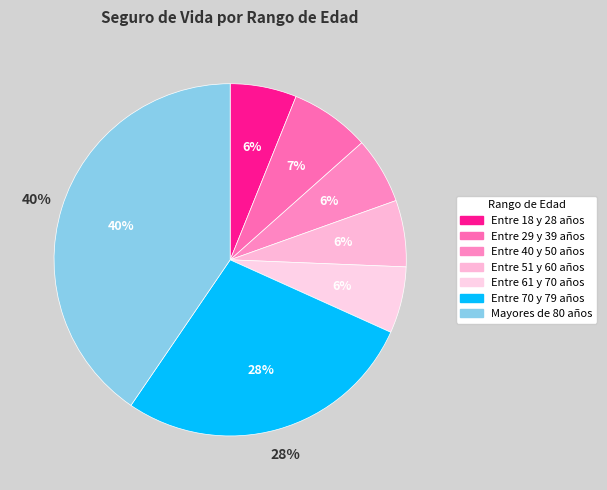

How many slices are in this pie chart?

7